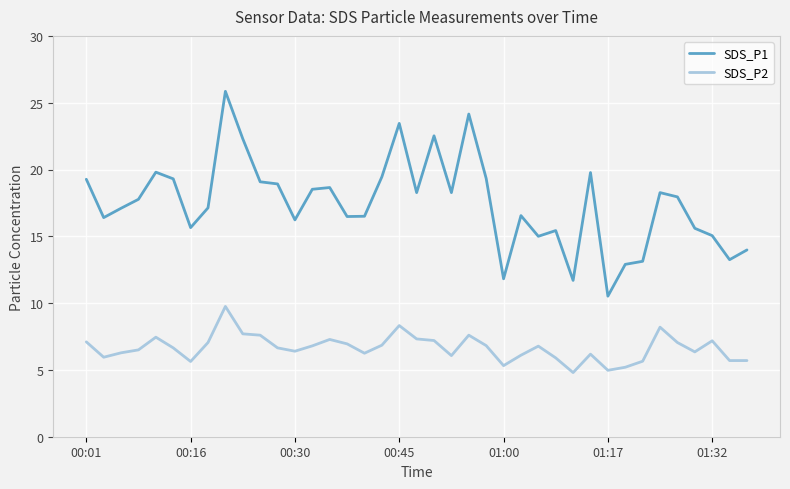

Which series has the widest spread of values?

SDS_P1